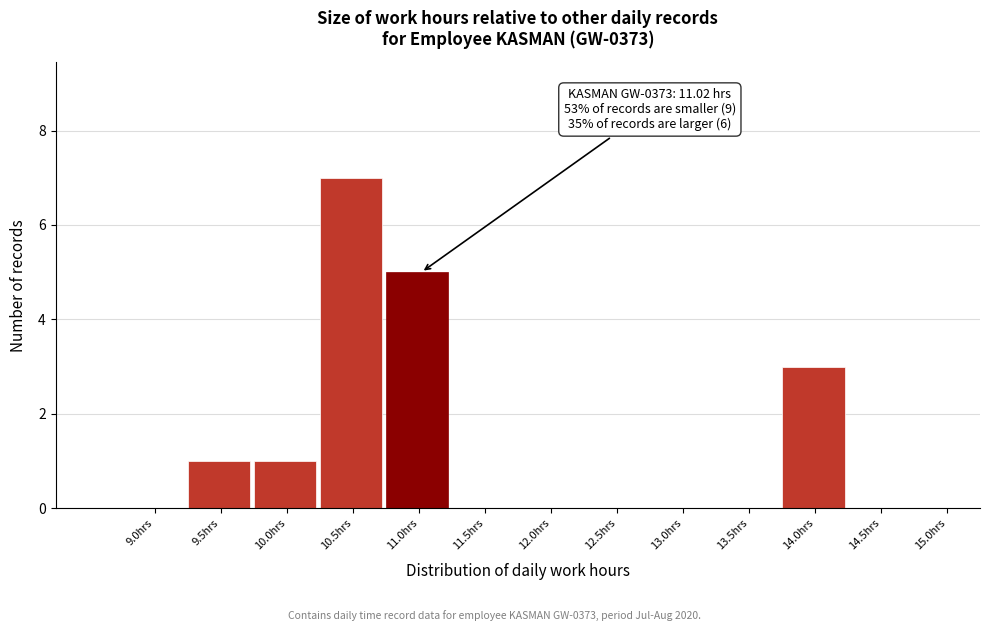

Reading left to right, extract all data points from this chart.

9.0hrs=0	9.5hrs=1	10.0hrs=1	10.5hrs=7	11.0hrs=5	11.5hrs=0	12.0hrs=0	12.5hrs=0	13.0hrs=0	13.5hrs=0	14.0hrs=3	14.5hrs=0	15.0hrs=0